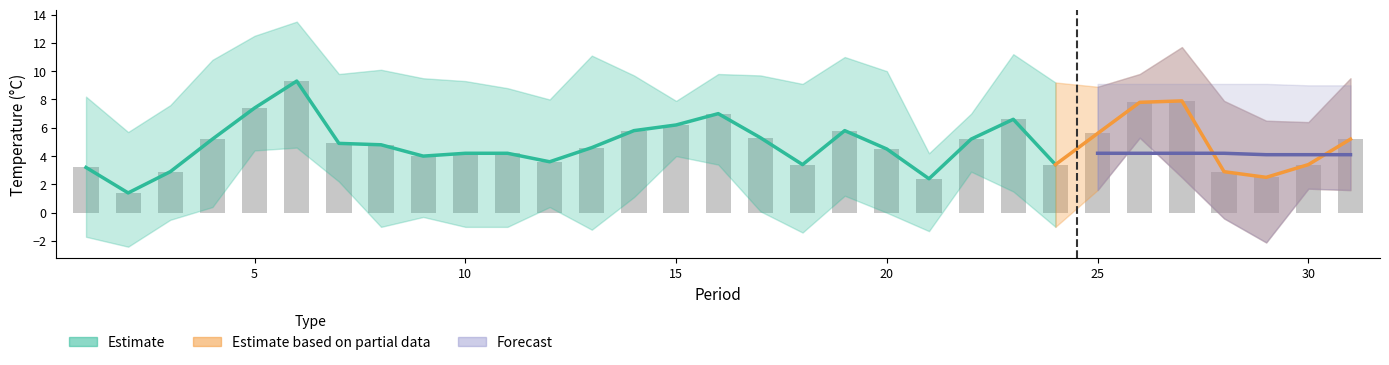

List the labels in order of col_1 value, smallest first.

2, 21, 29, 3, 28, 1, 18, 24, 30, 12, 9, 10, 11, 20, 13, 8, 7, 4, 22, 31, 17, 25, 14, 19, 15, 23, 16, 5, 26, 27, 6